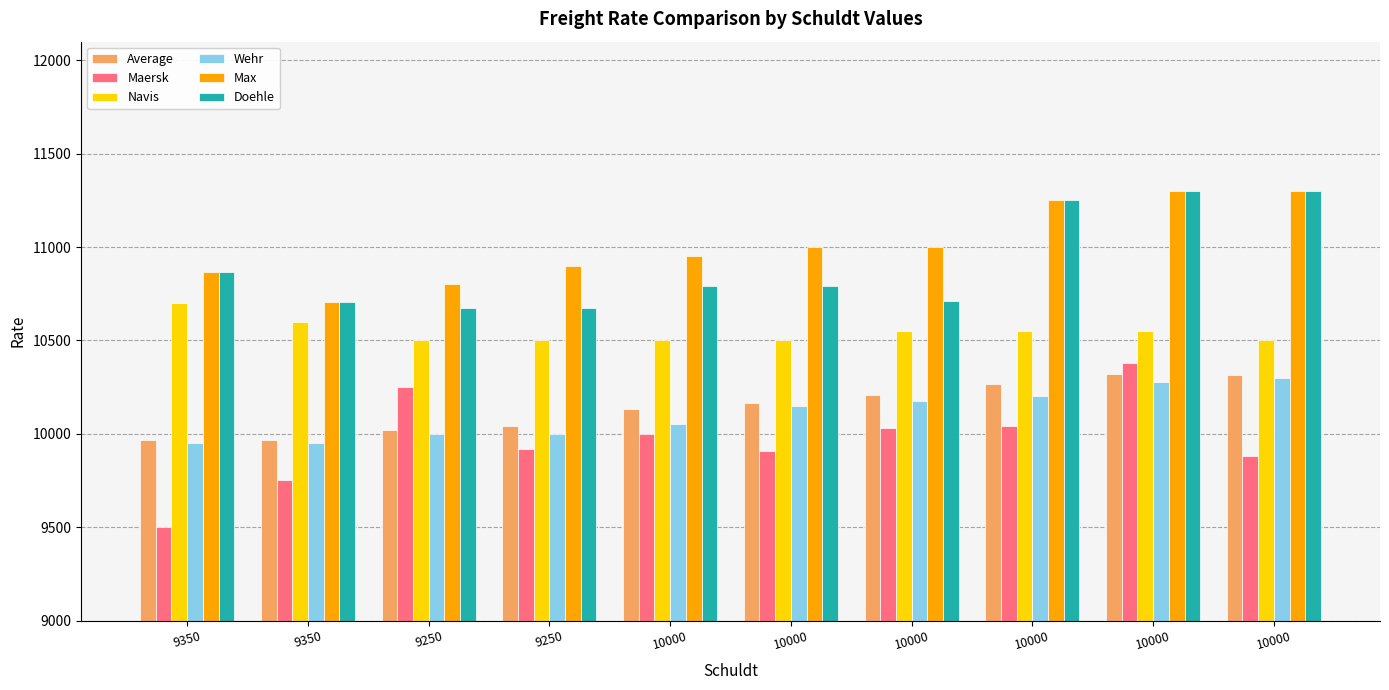

What are all the series names shown in the legend?

Average, Maersk, Navis, Wehr, Max, Doehle